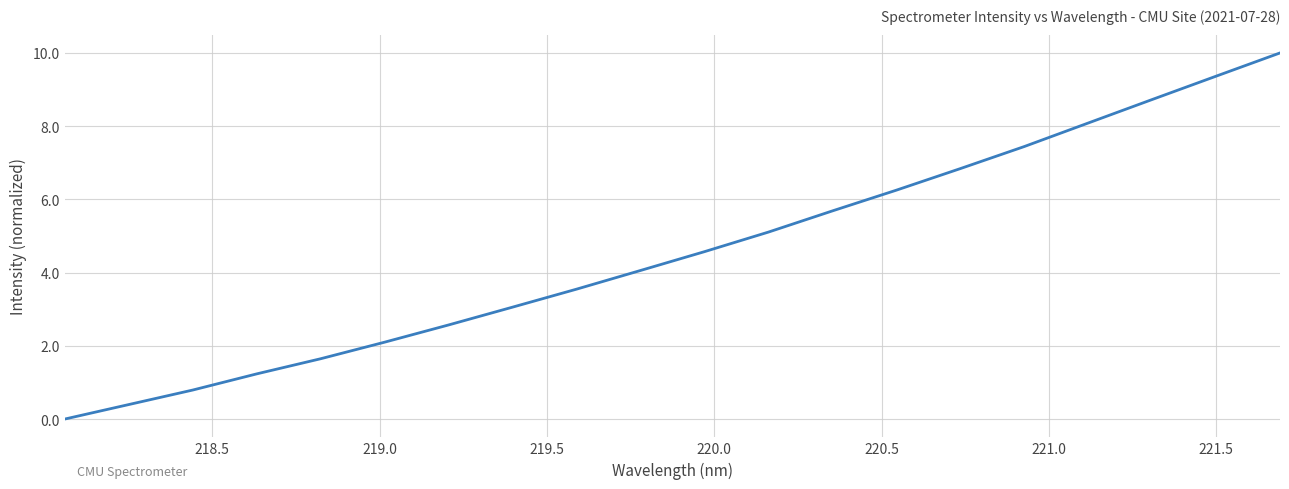

What is the greatest value displayed?

10.0